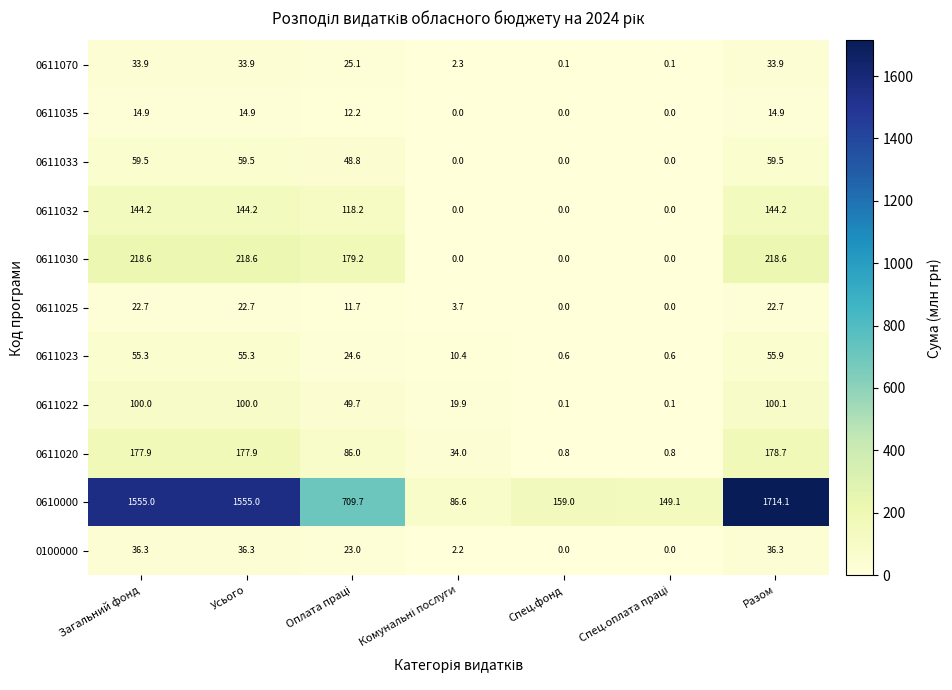

The value of 0611020 at Усього is 177.9. True or false?

True